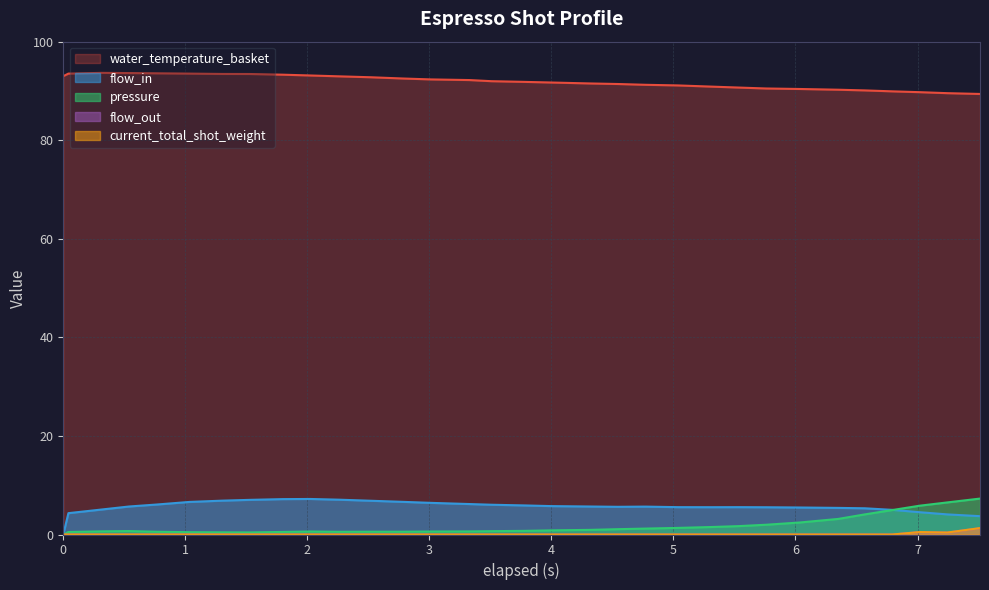

What is the maximum value shown in the chart?

93.7